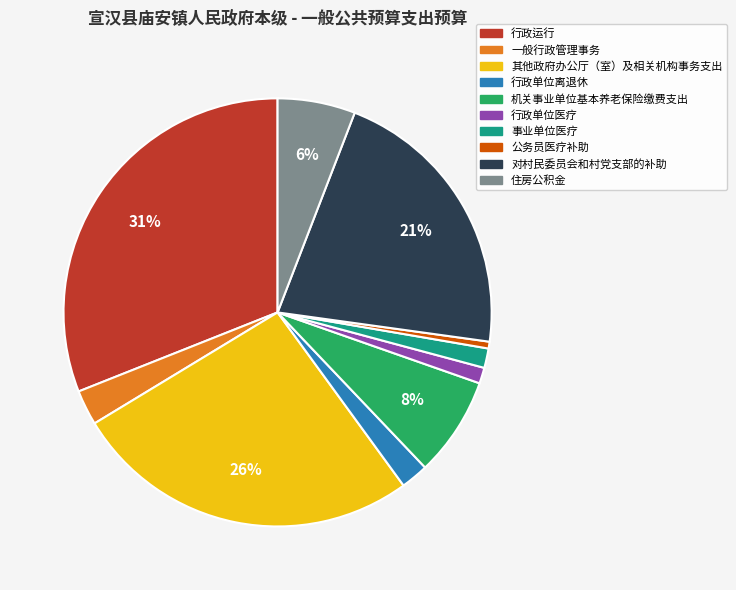

What is the largest slice in the pie chart?

行政运行